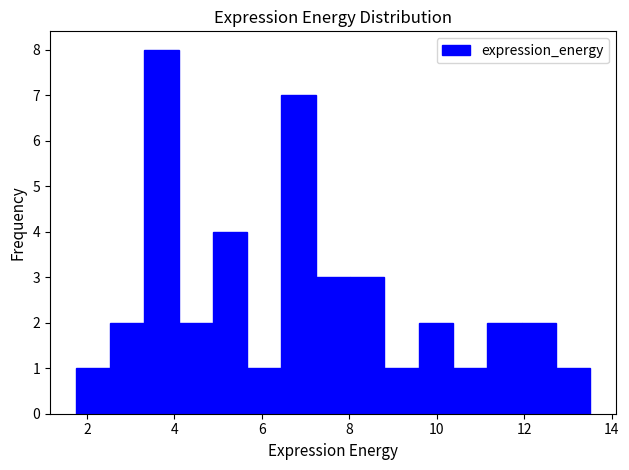

Around what value on the x-axis is the tallest bar? Give the approximate position of its centre, as read against the axis.

3.8